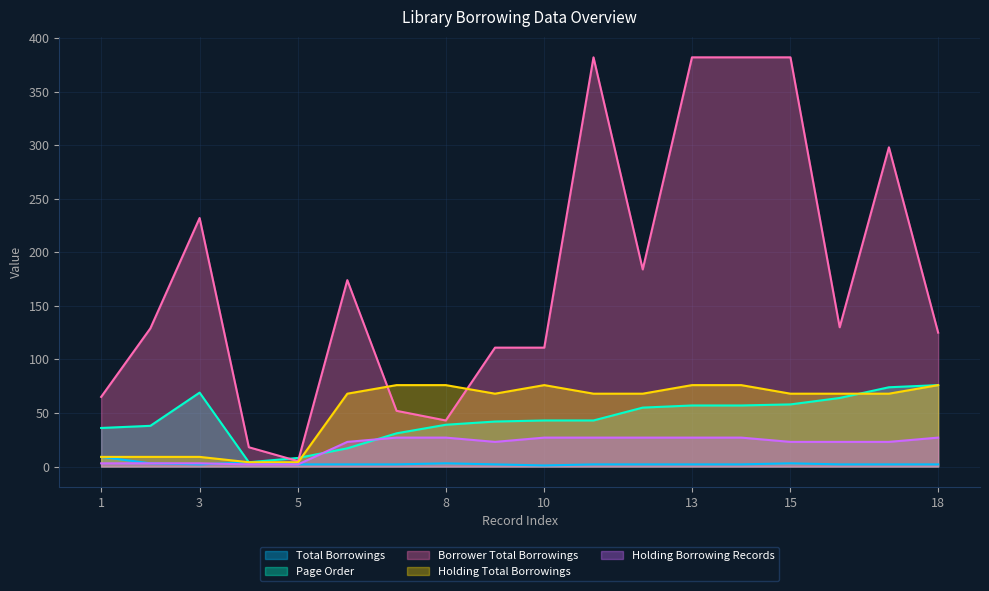

Rank the series at 13 from highest to lowest value.

Borrower Total Borrowings, Holding Total Borrowings, Page Order, Holding Borrowing Records, Total Borrowings